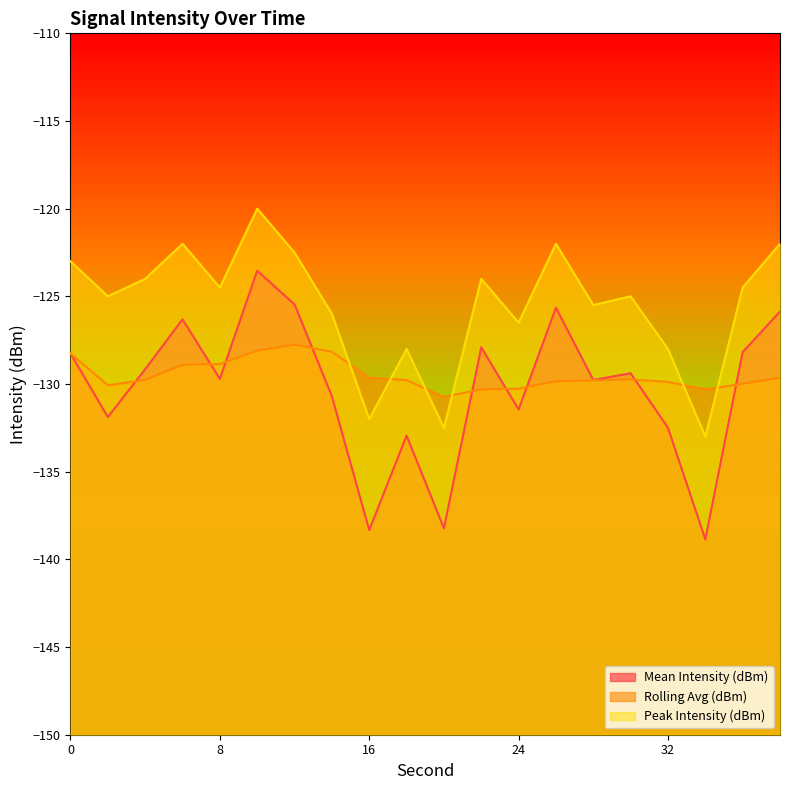

True or false: Mean Intensity (dBm) and Peak Intensity (dBm) intersect in this chart.

False